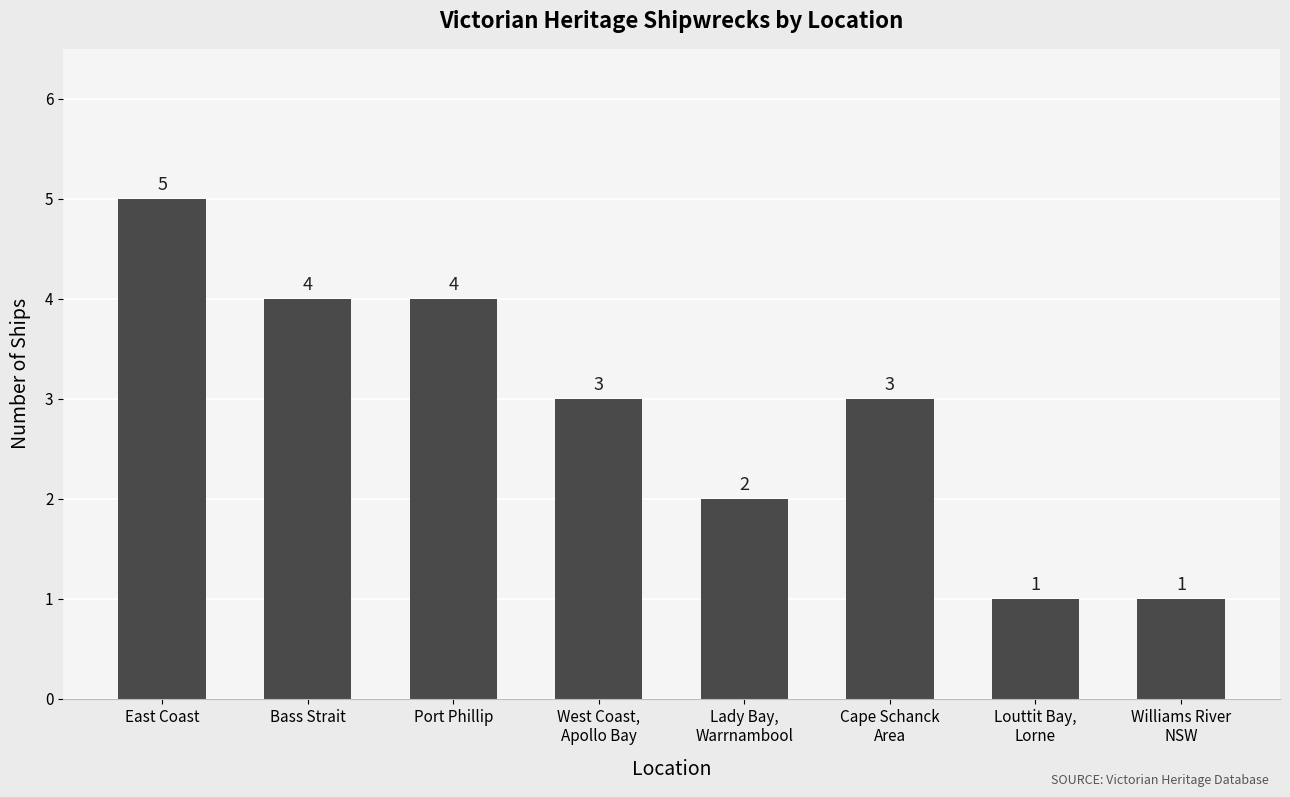

Approximately how many times larger is the value at Lady Bay,
Warrnambool compared to Louttit Bay,
Lorne?

2.0